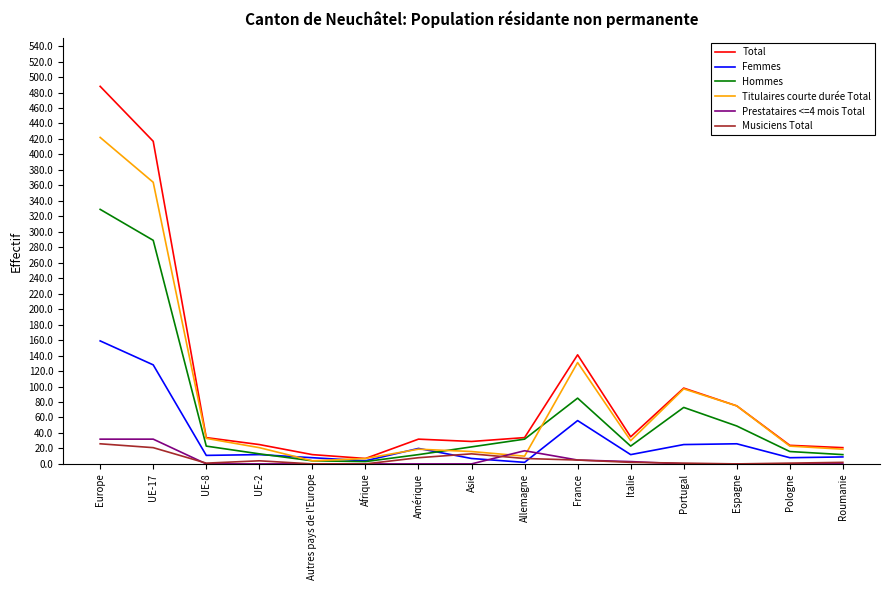

Does the chart display data point markers on the line(s)?

No